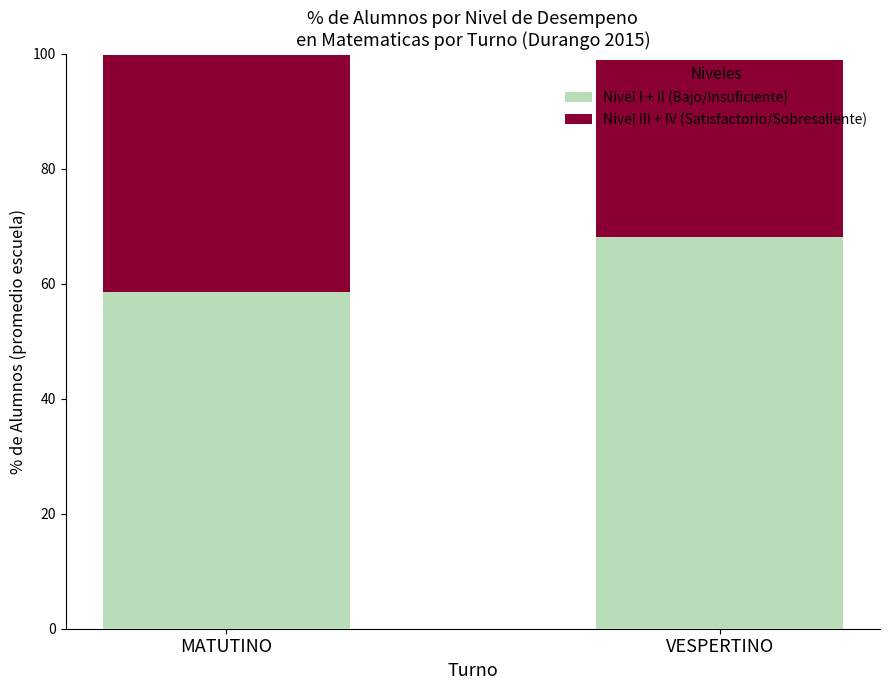

True or false: Nivel I + II (Bajo/Insuficiente) has a value of 68.2 at VESPERTINO.

True